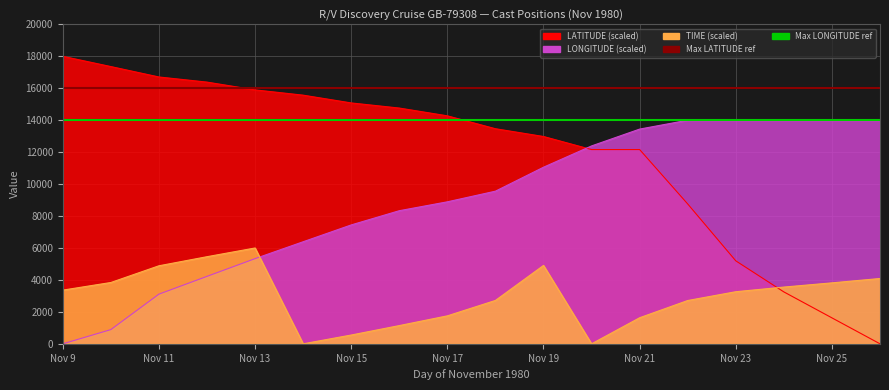

How many lines are shown in the chart?

2